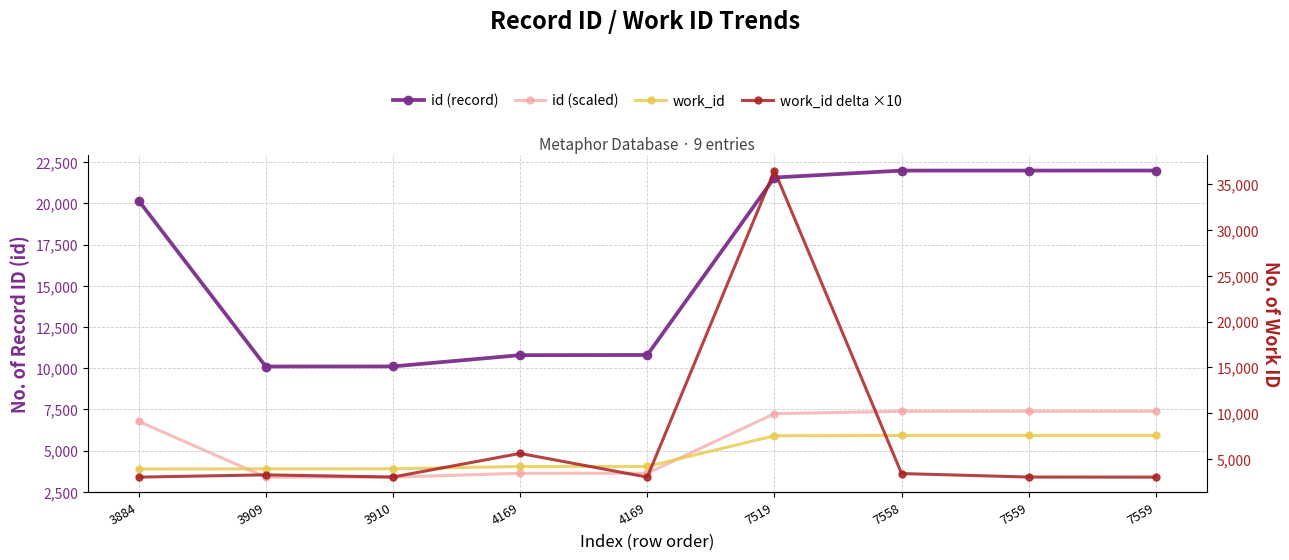

Reading left to right, extract all data points from this chart.

id (record): 3884=20174.0	3909=10106.0	3910=10111.0	4169=10795.0	4169=10805.0	7519=21570.0	7558=21990.0	7559=21991.0	7559=21992.0
id (scaled): 3884=6777.5	3909=3395.1	3910=3396.8	4169=3626.6	4169=3629.9	7519=7246.4	7558=7387.5	7559=7387.9	7559=7388.2
work_id: 3884=3884.0	3909=3909.0	3910=3910.0	4169=4169.0	4169=4169.0	7519=7519.0	7558=7558.0	7559=7559.0	7559=7559.0
work_id delta ×10: 3884=3000.0	3909=3250.0	3910=3010.0	4169=5590.0	4169=3000.0	7519=36500.0	7558=3390.0	7559=3010.0	7559=3000.0